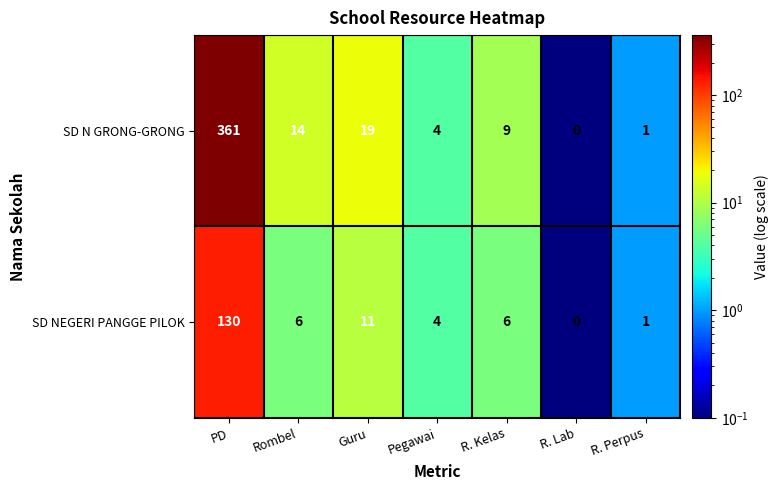

Where is SD N GRONG-GRONG nearest to the value 180?

Guru